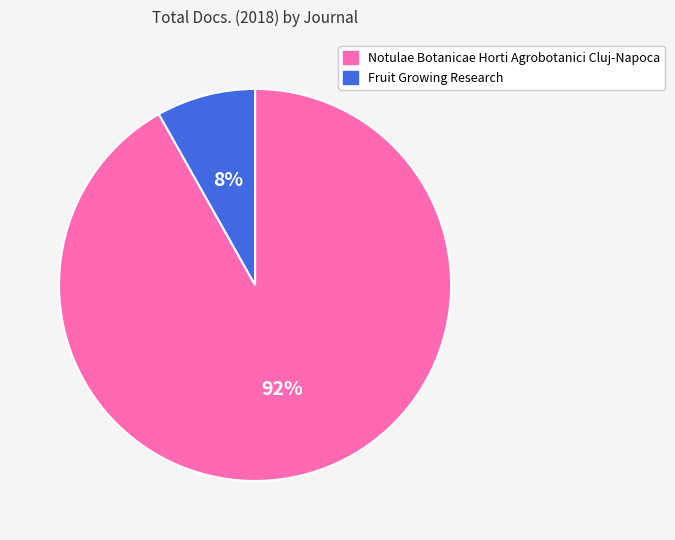

To the nearest percent, what percentage of the pie is Fruit Growing Research?

8%